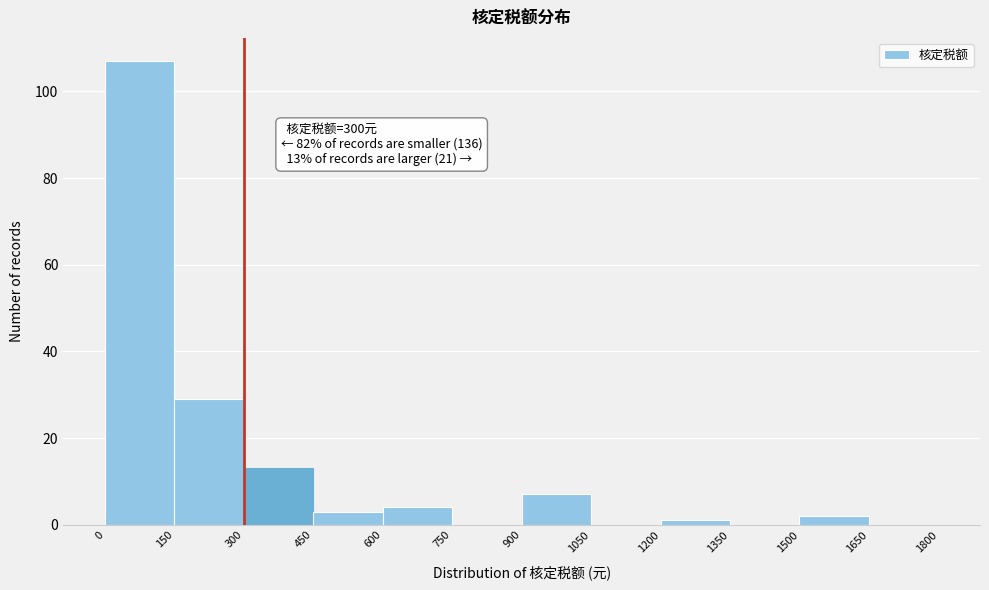

Which range on the x-axis has the tallest bar?

0 to 150